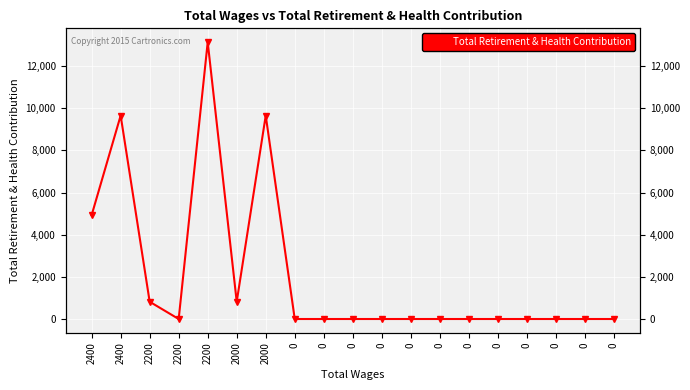

Reading right to left, what are all the values shown in this chart?

0	0	0	0	0	0	0	0	0	0	0	0	9649	819	13131	0	819	9649	4926